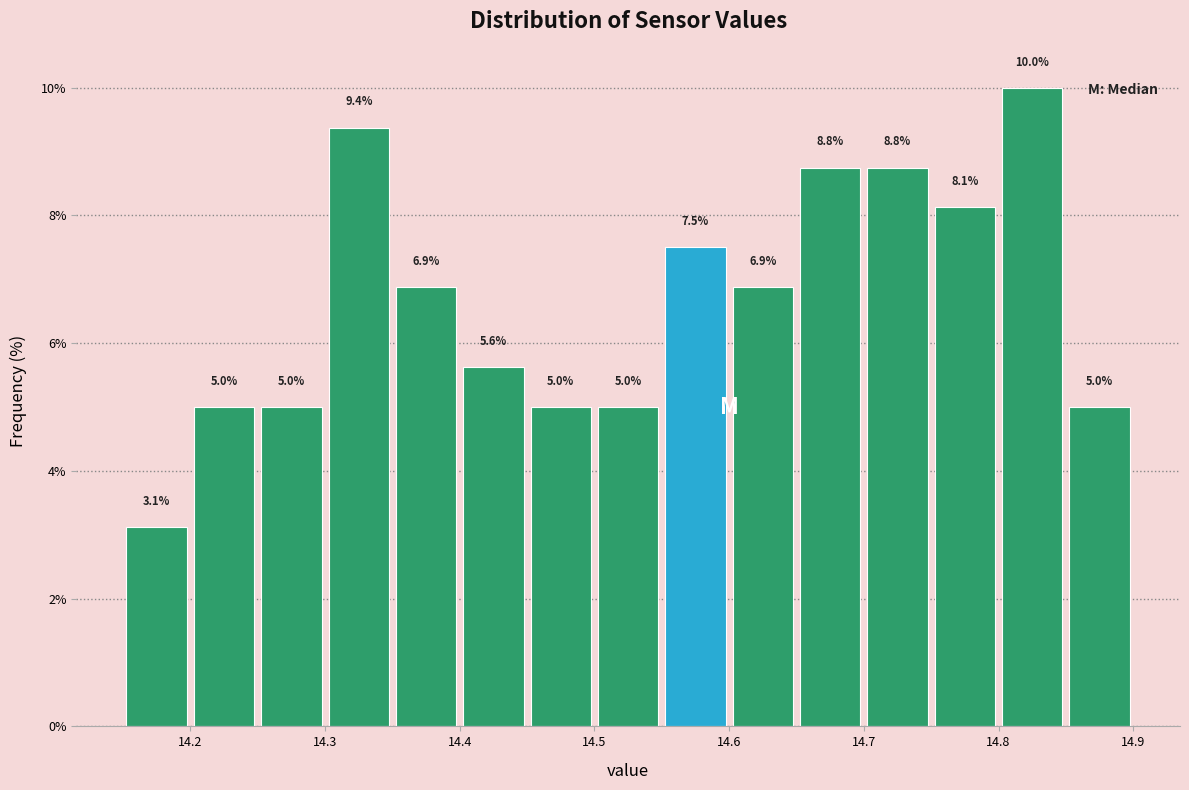

Reading left to right, transcribe this chart: for each bar, give the range it covers on the x-axis and its height.

14.15 to 14.20: 3.1
14.20 to 14.25: 5.0
14.25 to 14.30: 5.0
14.30 to 14.35: 9.4
14.35 to 14.40: 6.9
14.40 to 14.45: 5.6
14.45 to 14.50: 5.0
14.50 to 14.55: 5.0
14.55 to 14.60: 7.5
14.60 to 14.65: 6.9
14.65 to 14.70: 8.8
14.70 to 14.75: 8.8
14.75 to 14.80: 8.1
14.80 to 14.85: 10.0
14.85 to 14.90: 5.0